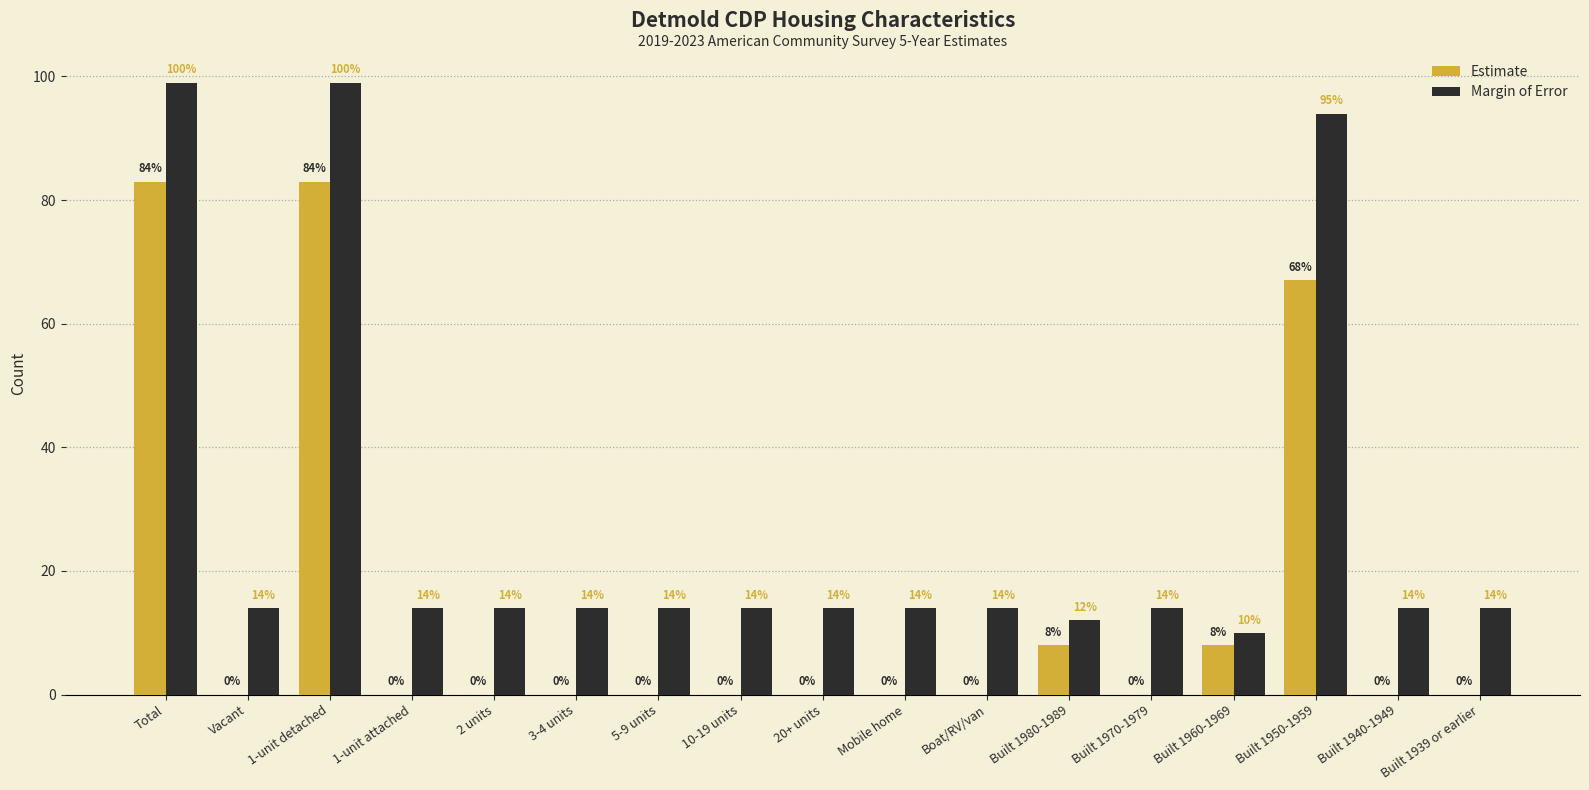

What is the total value across all series at Vacant?

14